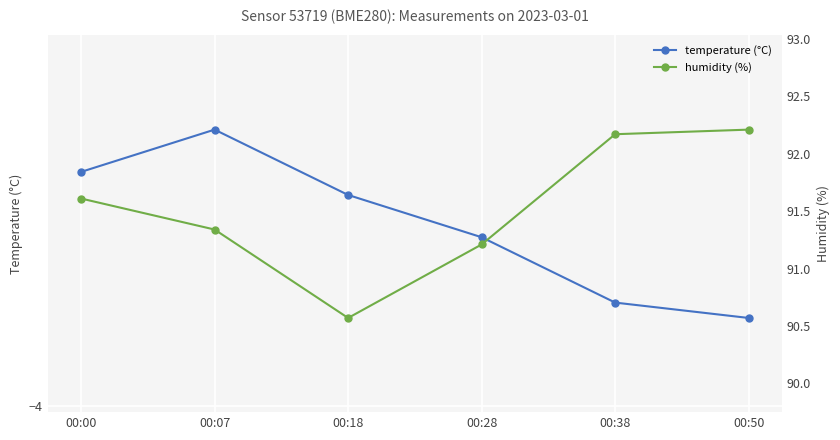

What is the value of the humidity (%) point at the 3rd from the left?

90.6